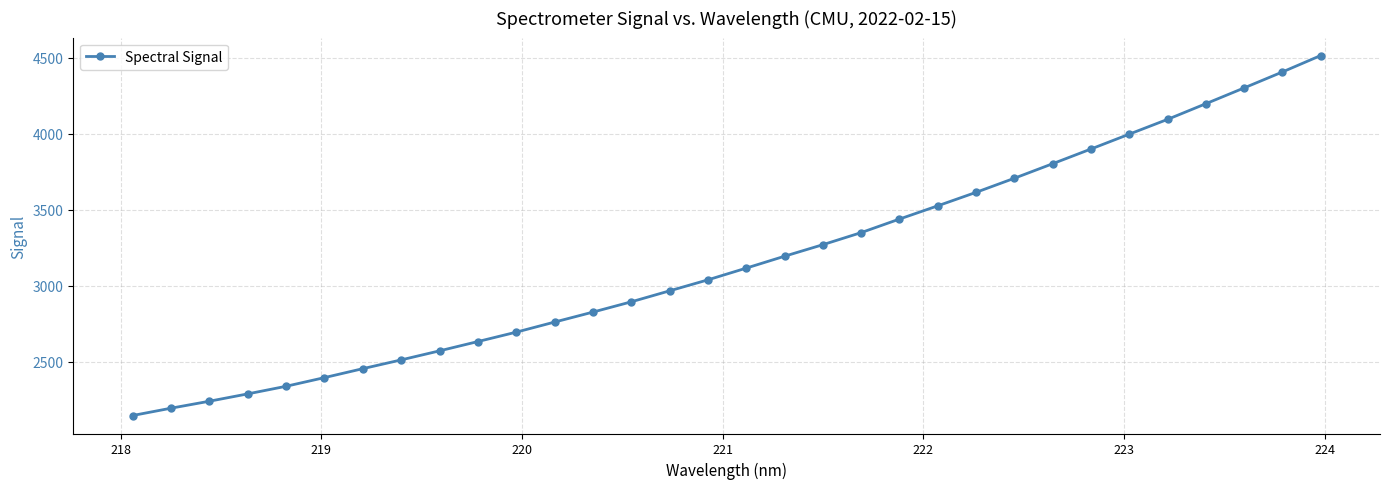

True or false: the data has more than 0 interior local peaks.

False